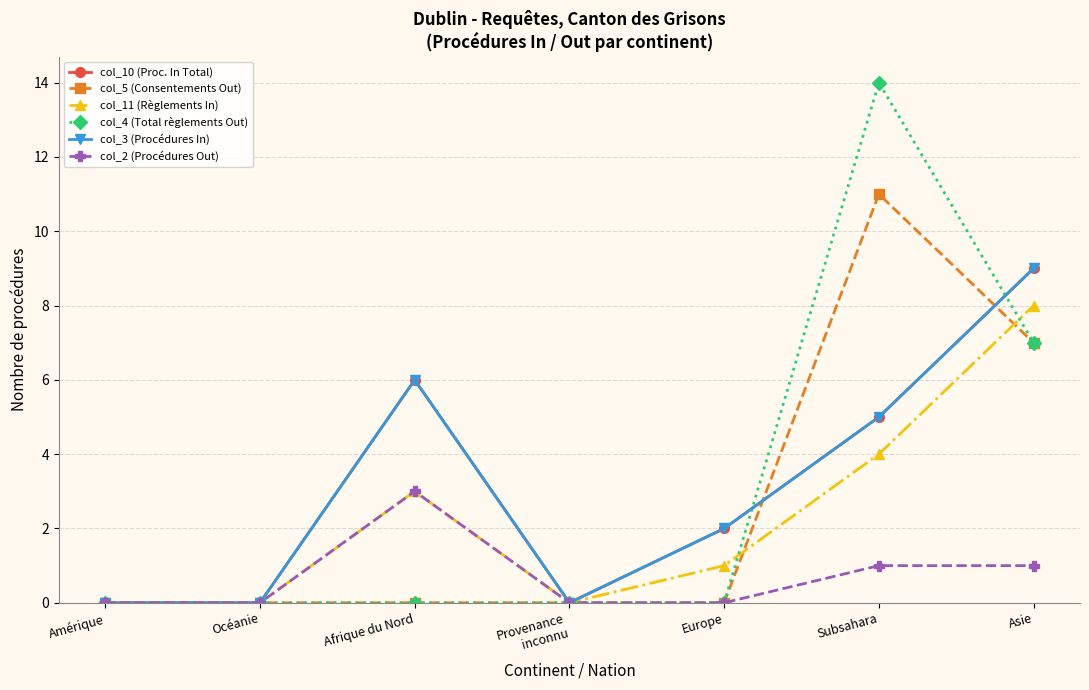

Between which two adjacent categories do col_4 (Total règlements Out) and col_3 (Procédures In) first intersect?

Europe and Subsahara